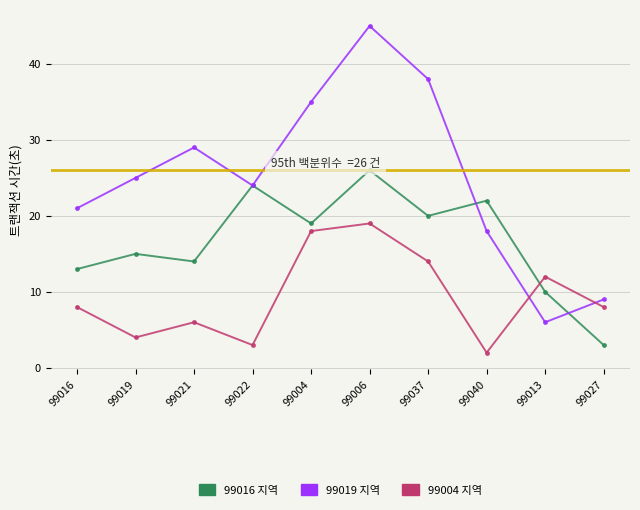

Which series changed the most between 99037 and 99040?

99019 지역